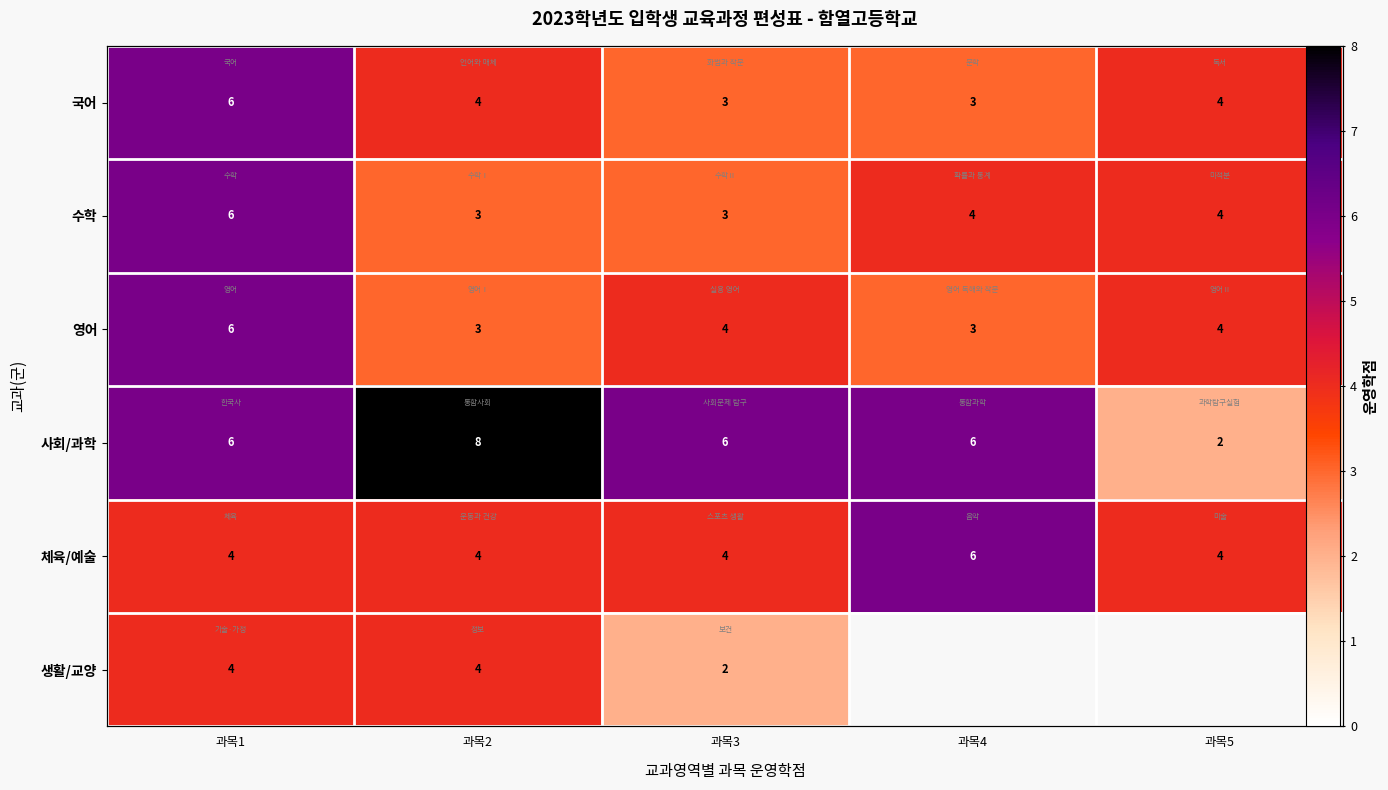

At how many categories does at least one series exceed 7?

1